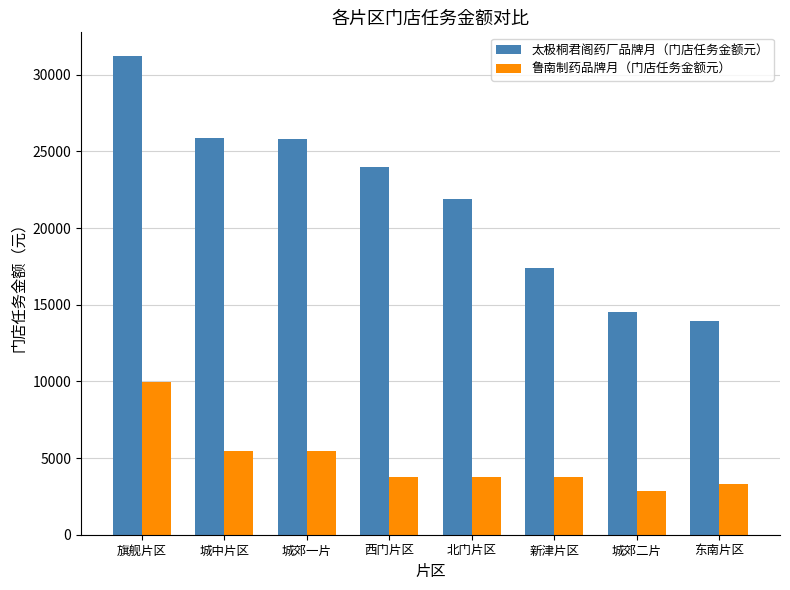

How many distinct data groups are displayed?

2